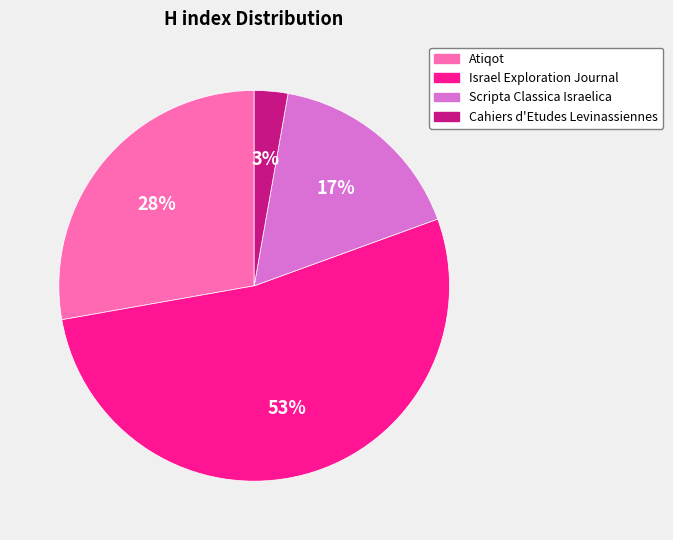

The Atiqot slice represents 19% of the pie. True or false?

False